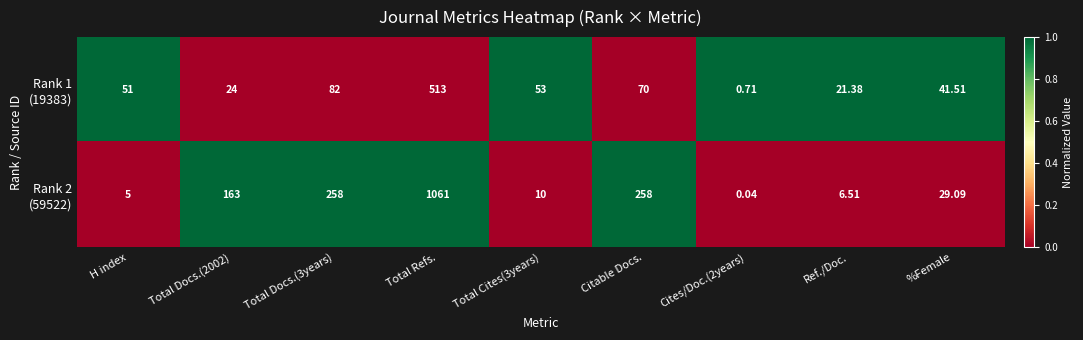

How many series are shown in this chart?

2